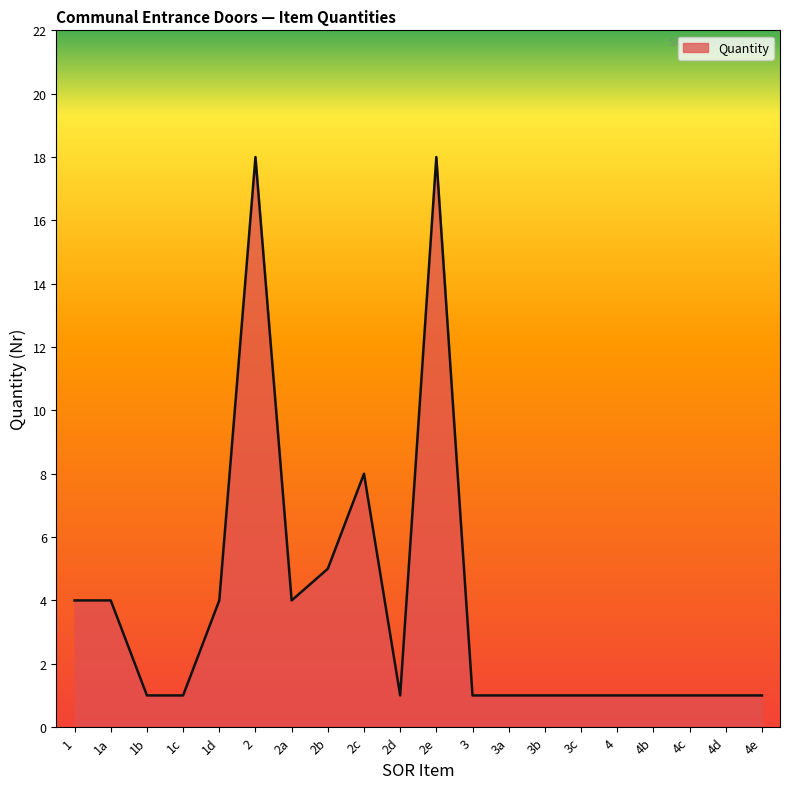

The chart shows a value of 5 at 2. True or false?

False